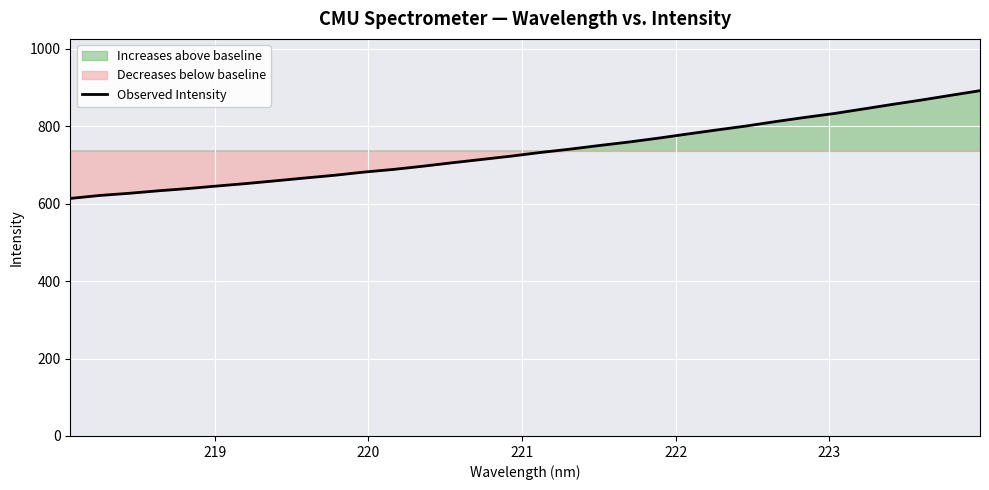

What is the minimum value shown in the chart?

613.3